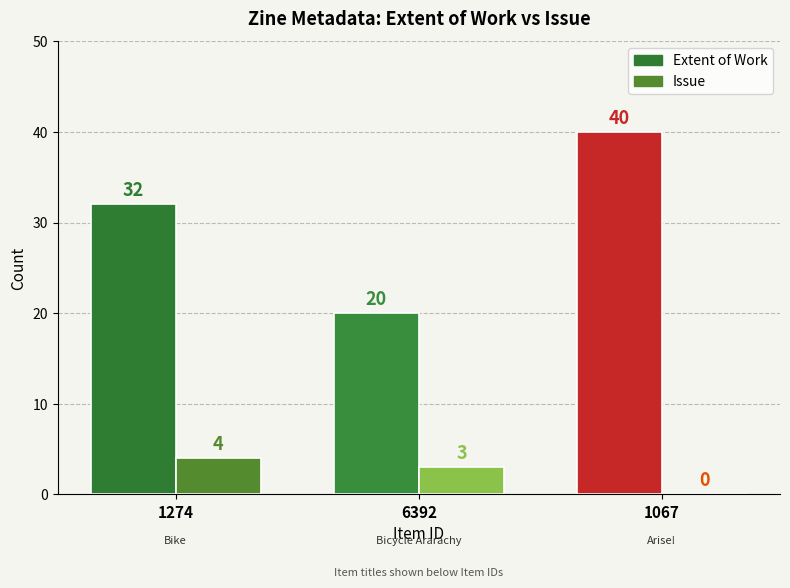

Rank the series by their maximum value, from lowest to highest.

Issue, Extent of Work